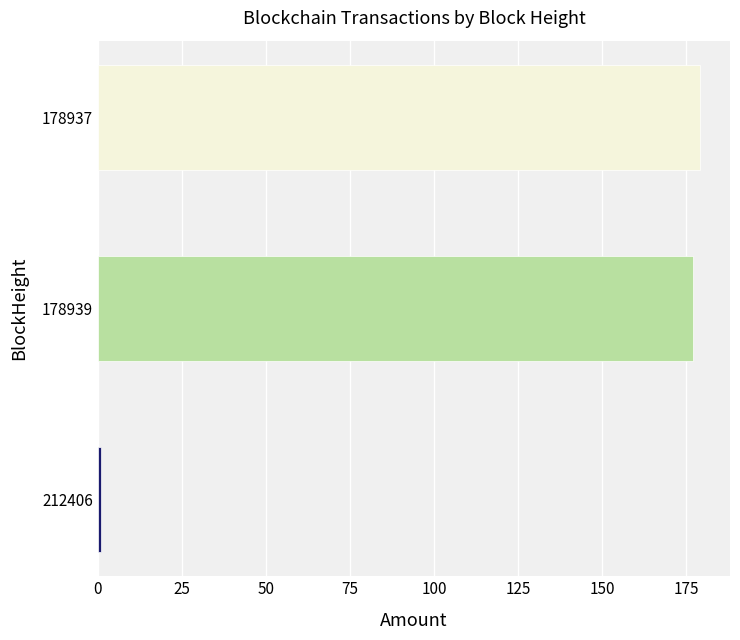

Reading top to bottom, what are all the values shown in this chart?

178937=179.1	178939=177.0	212406=1.0